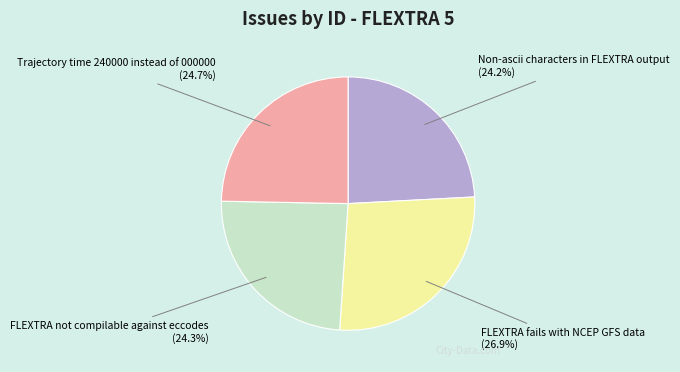

True or false: Non-ascii characters in FLEXTRA output accounts for 24% of the total.

True